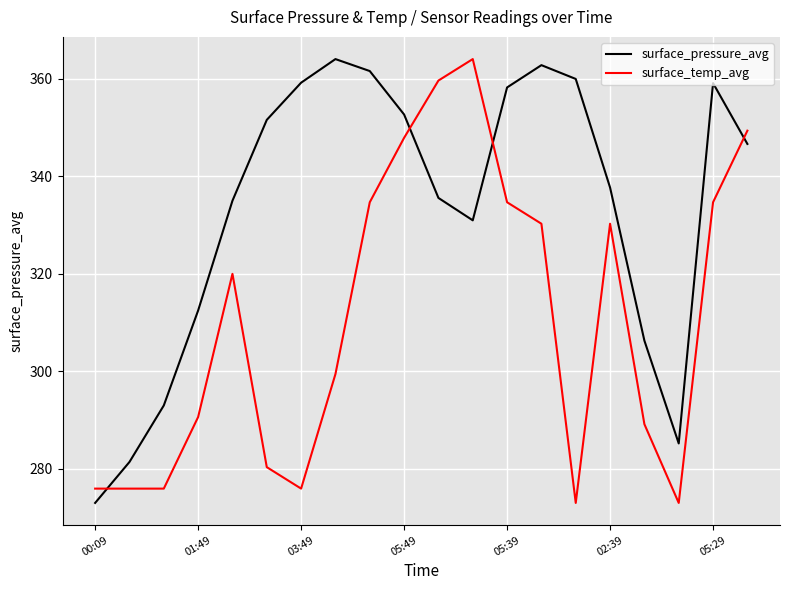

What are all the series names shown in the legend?

surface_pressure_avg, surface_temp_avg